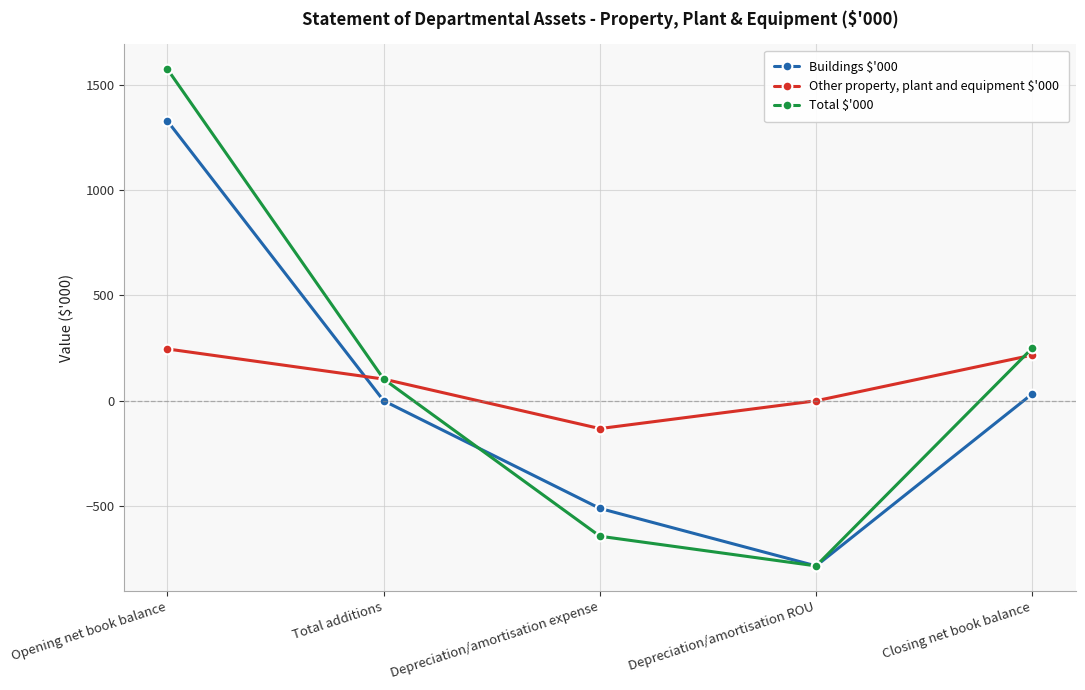

How many lines are shown in the chart?

3